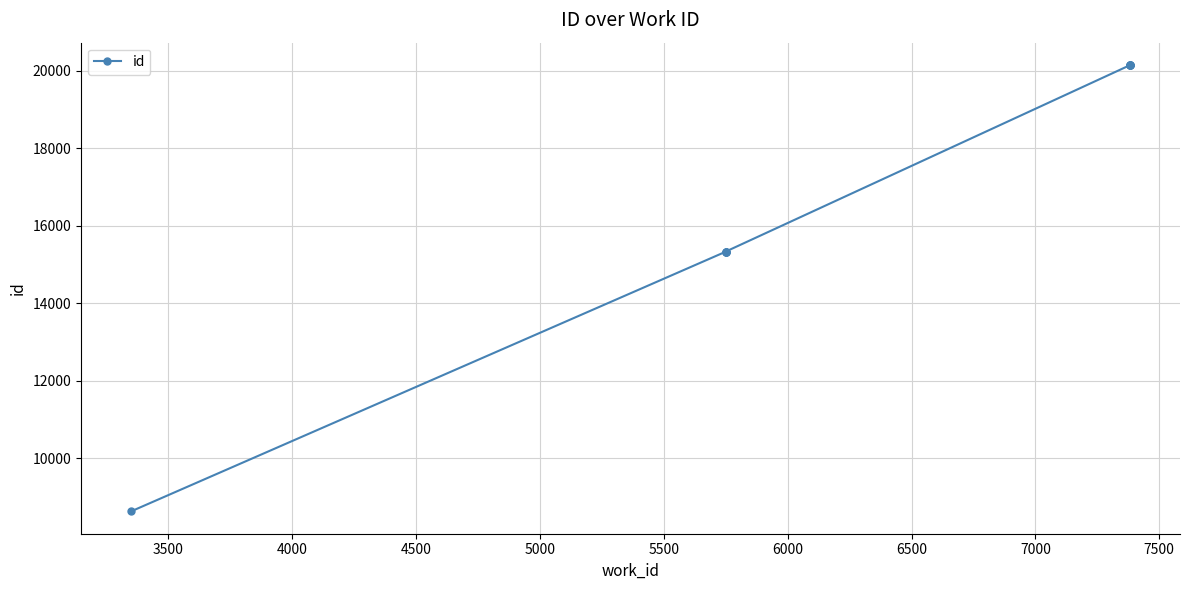

Is this an area chart (filled region under the line)?

No